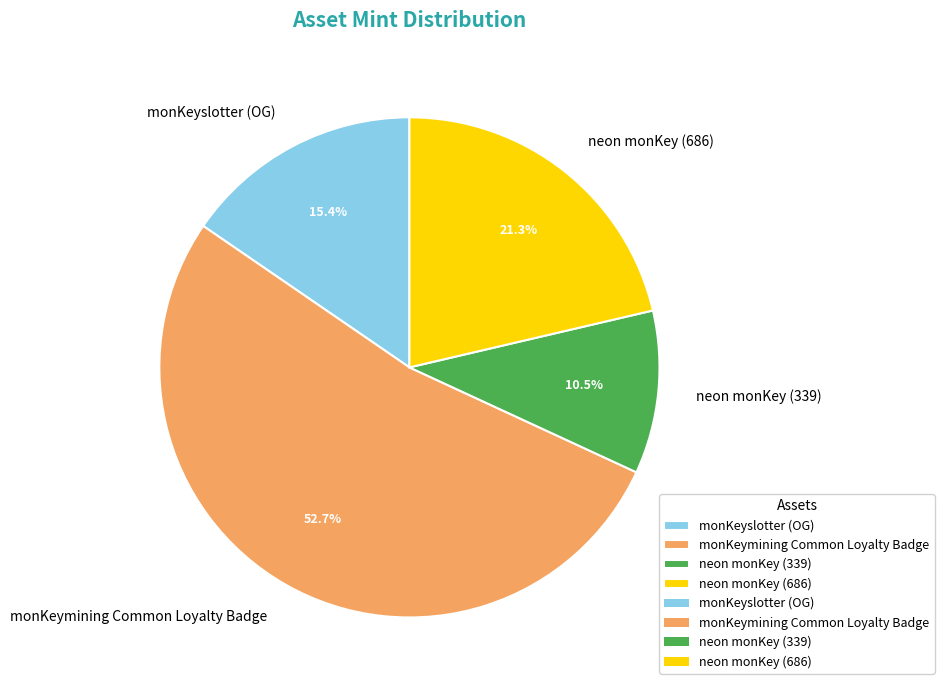

How many segments does this pie chart have?

4